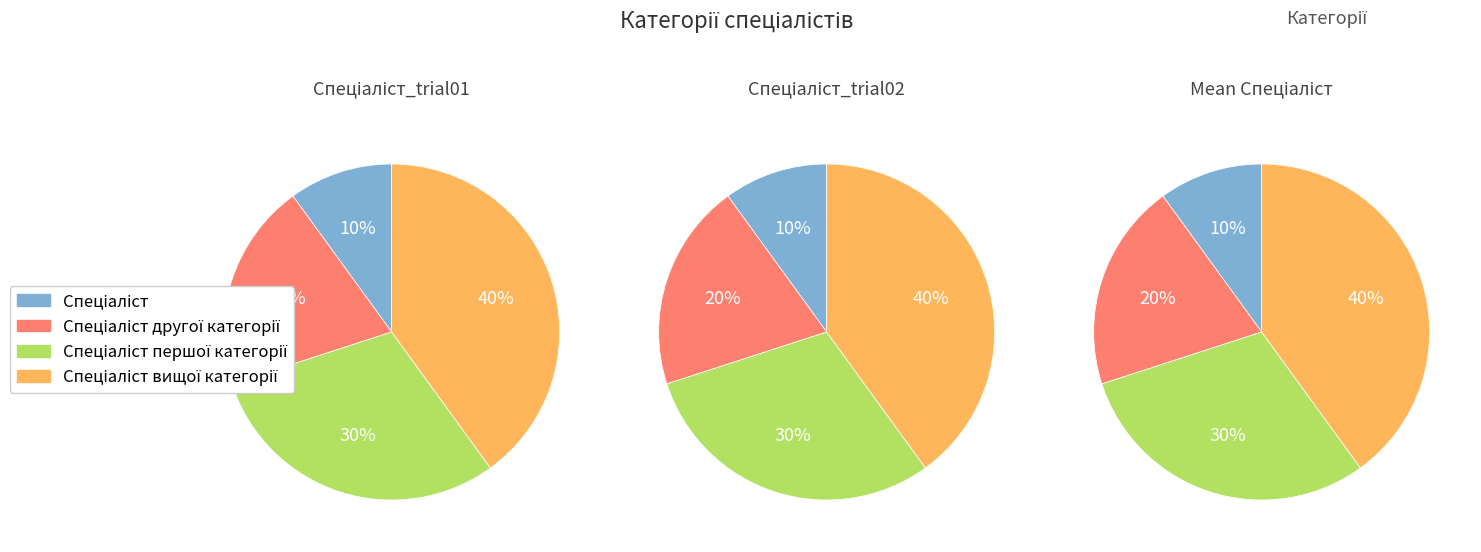

Count the number of slices in the pie.

4